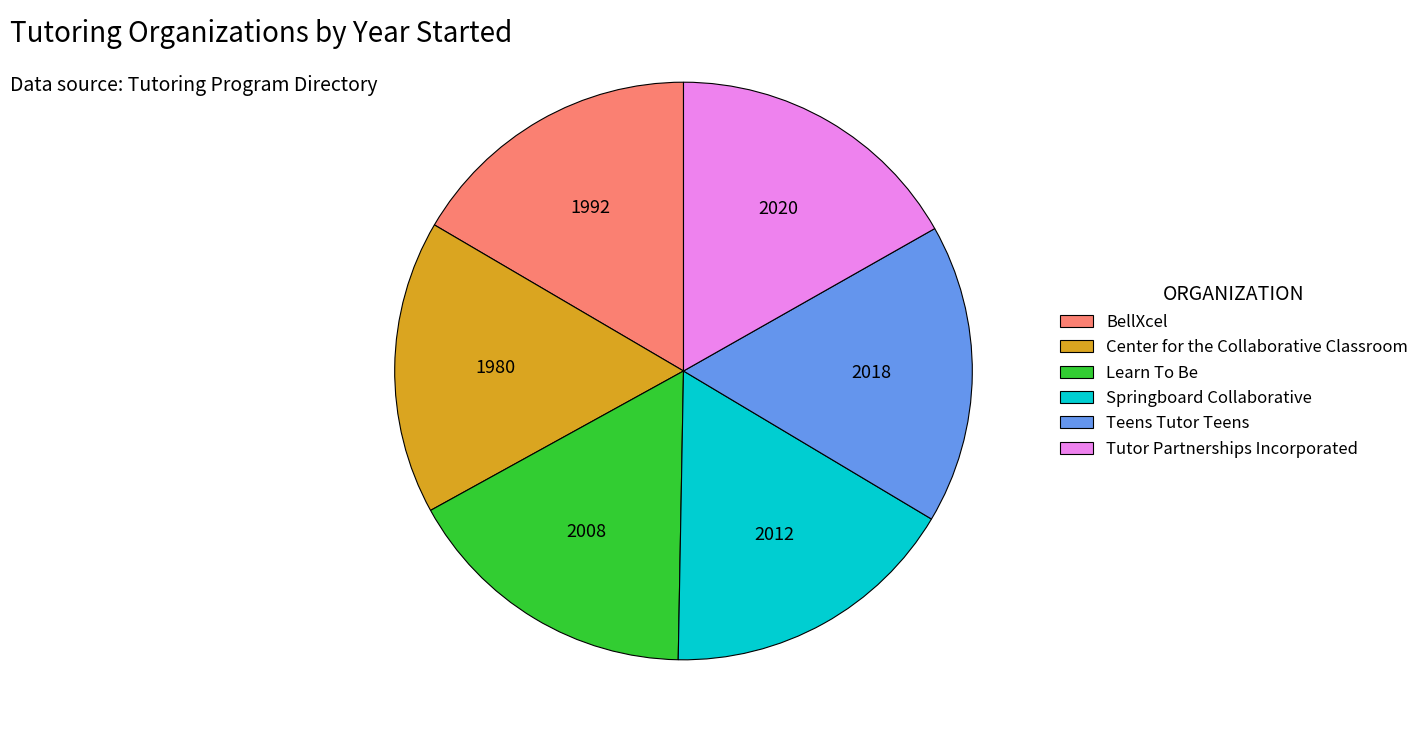

Is there any slice that represents more than half of the pie?

No